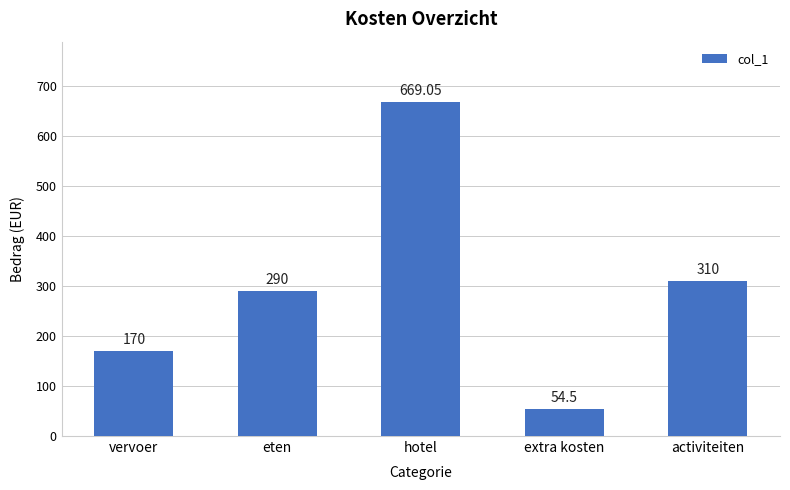

What is the change in value from extra kosten to activiteiten?

+255.5